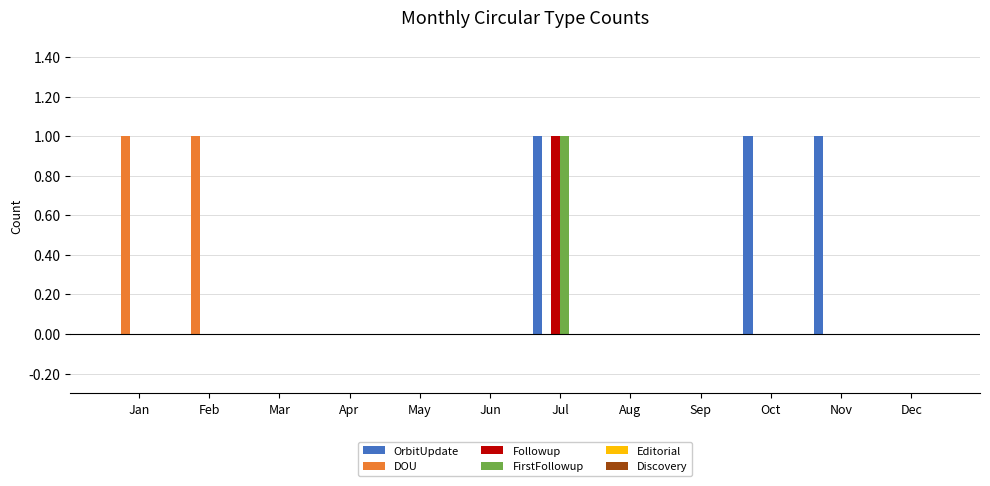

Between Mar and Oct, which series saw the biggest shift?

OrbitUpdate